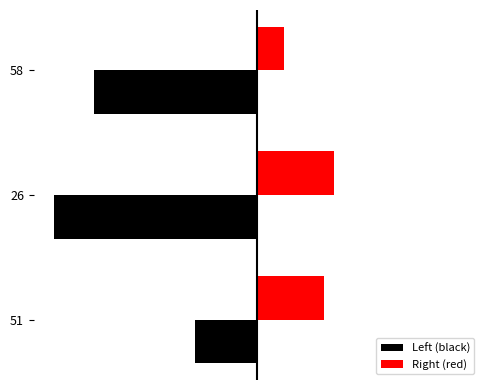

What are all the series names shown in the legend?

Left (black), Right (red)